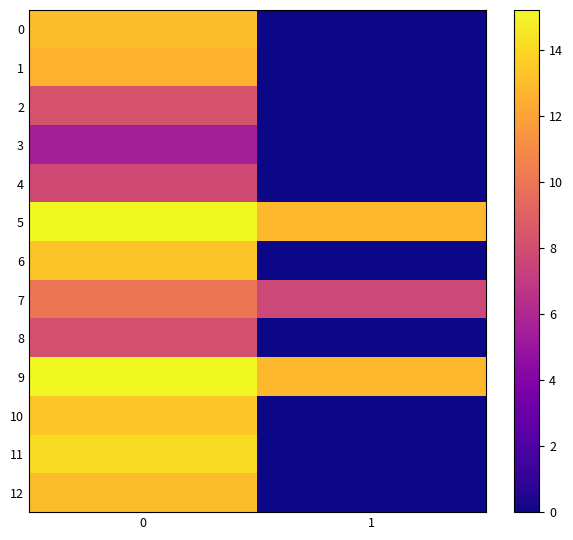

Reading right to left, list all the values displayed in this chart.

0: 1=0.0	0=13.0
1: 1=0.0	0=12.6
2: 1=0.0	0=8.3
3: 1=0.0	0=5.5
4: 1=0.0	0=7.8
5: 1=12.8	0=15.2
6: 1=0.0	0=13.3
7: 1=7.7	0=10.0
8: 1=0.0	0=8.2
9: 1=12.9	0=15.2
10: 1=0.0	0=13.4
11: 1=0.0	0=14.2
12: 1=0.0	0=13.0